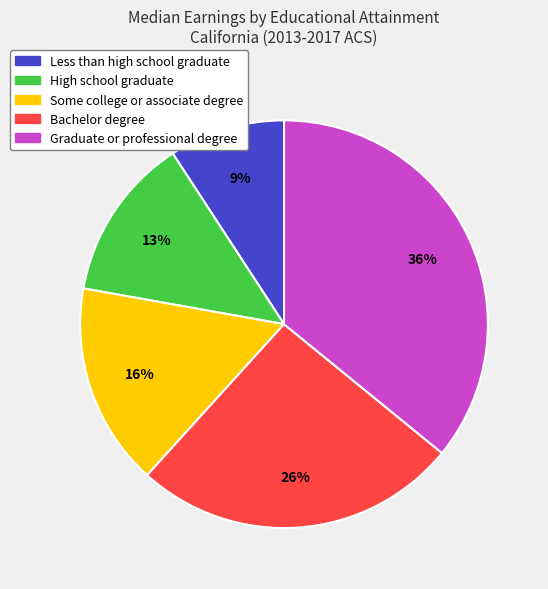

To the nearest percent, what is the average slice percentage?

20%